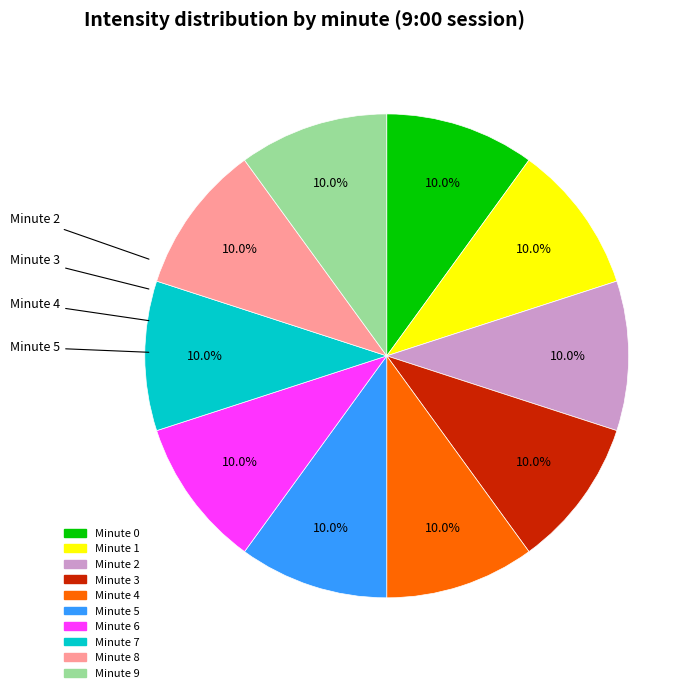

Is there a majority slice in this chart?

No